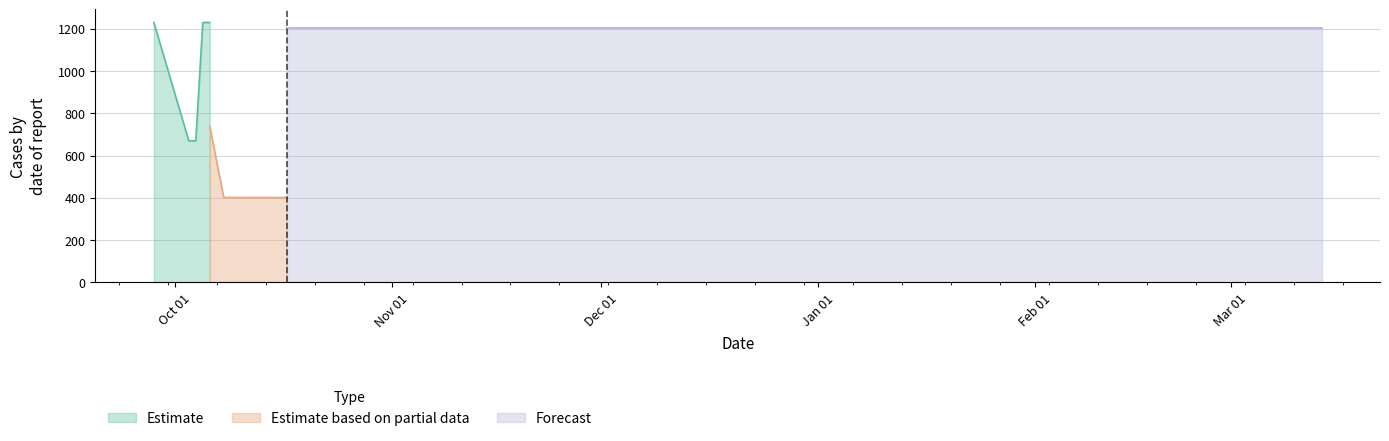

What is the minimum value for Estimate?

670